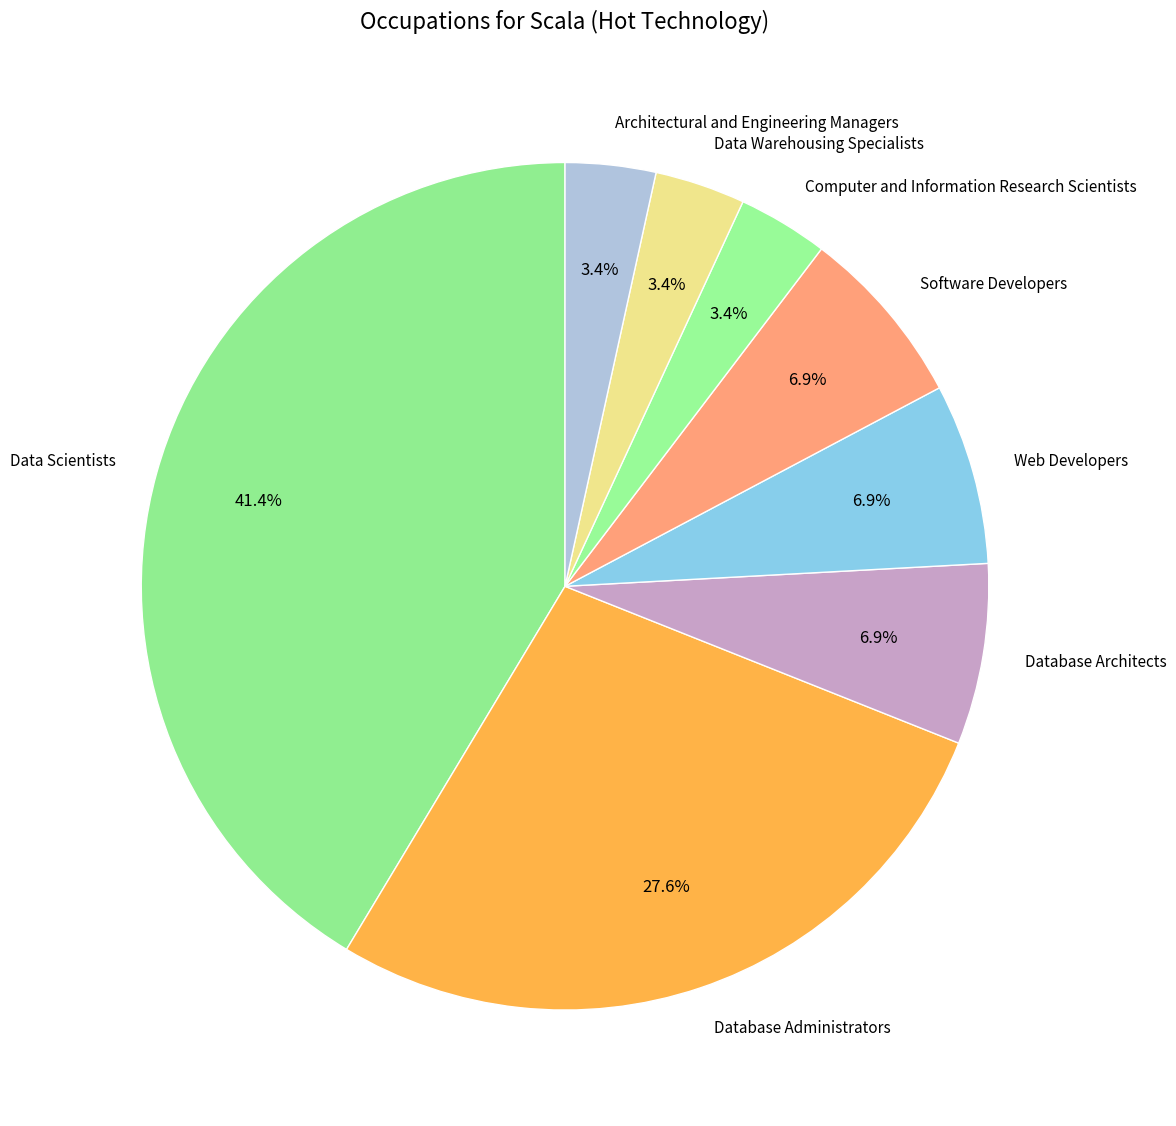

Between Database Administrators and Database Architects, which is larger?

Database Administrators